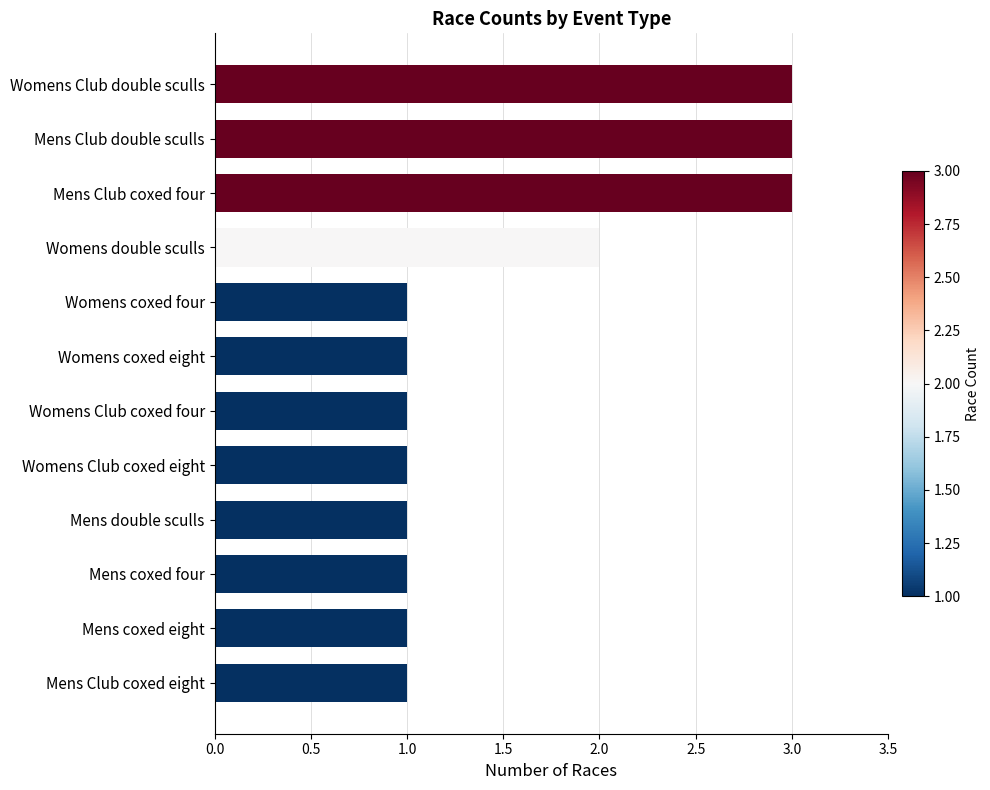

What is the greatest value displayed?

3